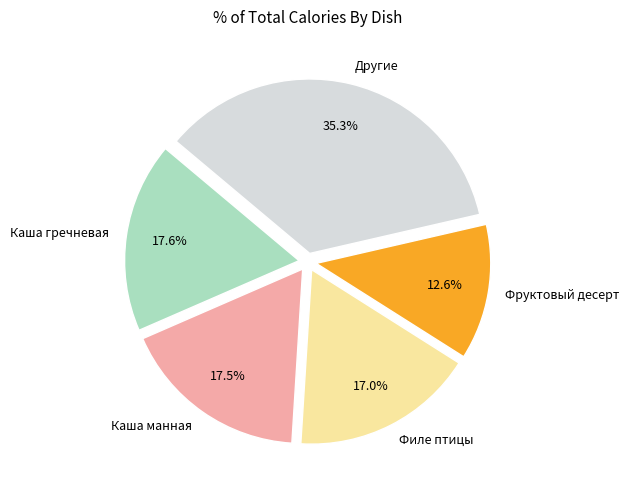

What is the ratio of the value at Каша гречневая to the value at Фруктовый десерт?

1.4